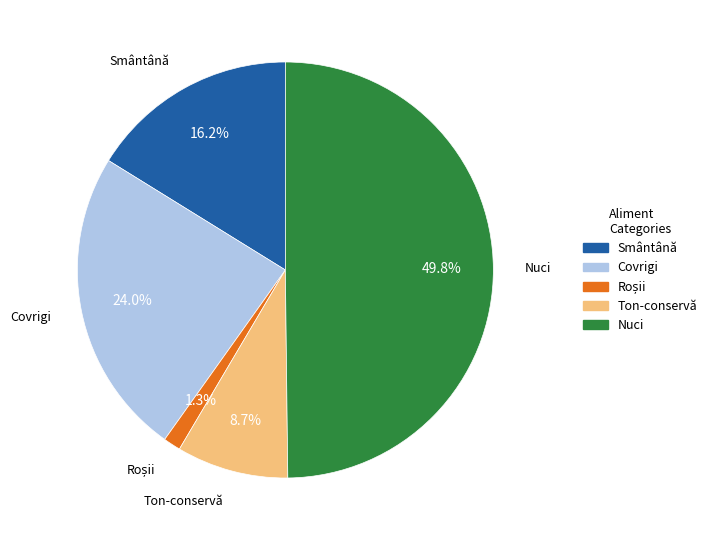

Approximately how many times larger is the value at Covrigi compared to Smântână?

1.5